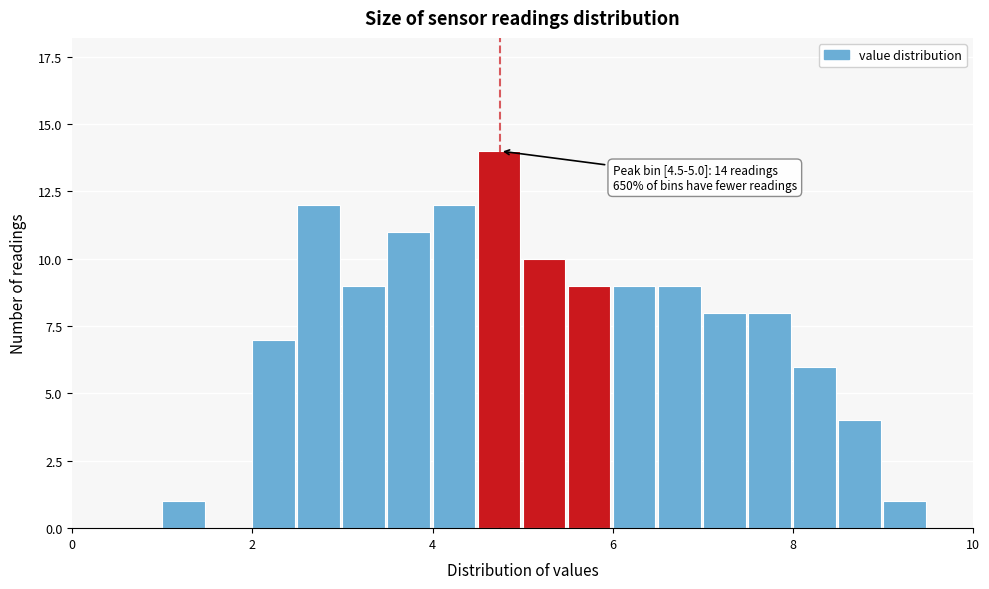

Read against the x-axis, roughly where is the centre of the tallest bar?

4.8